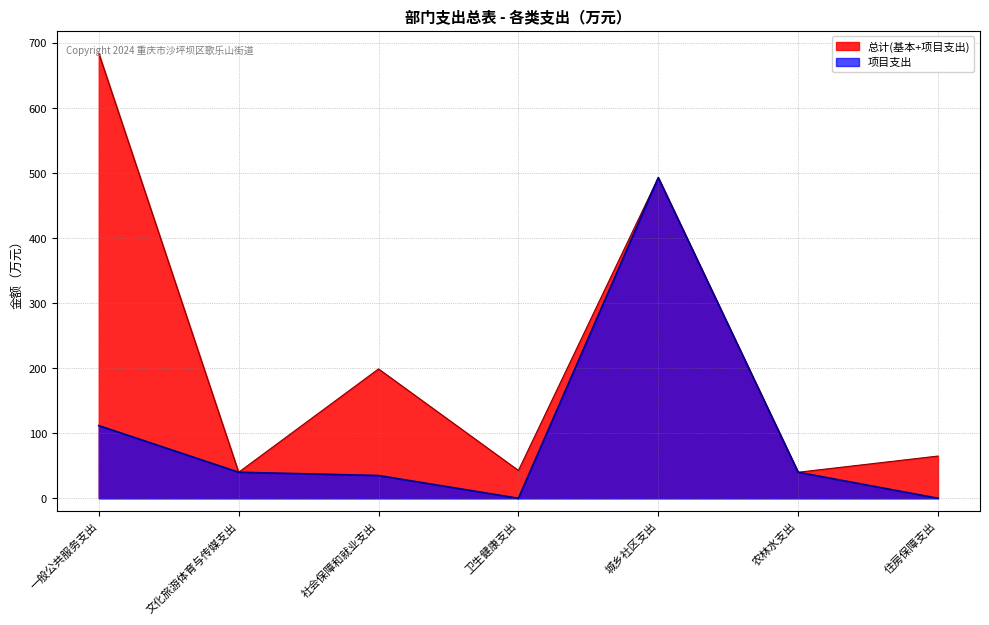

At how many categories does at least one series exceed 530?

1